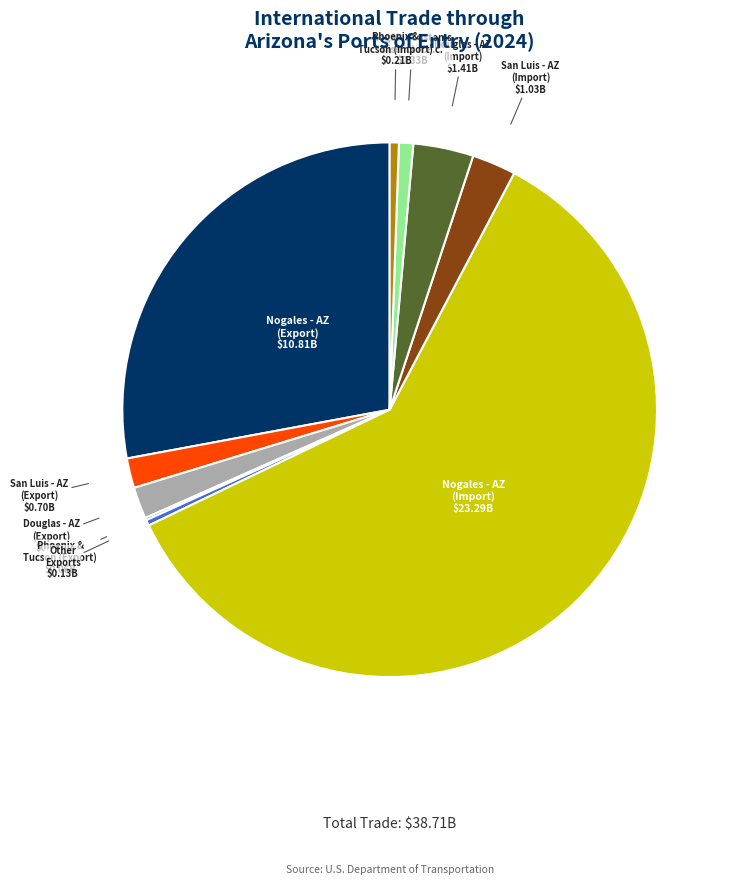

Is there any slice that represents more than half of the pie?

Yes